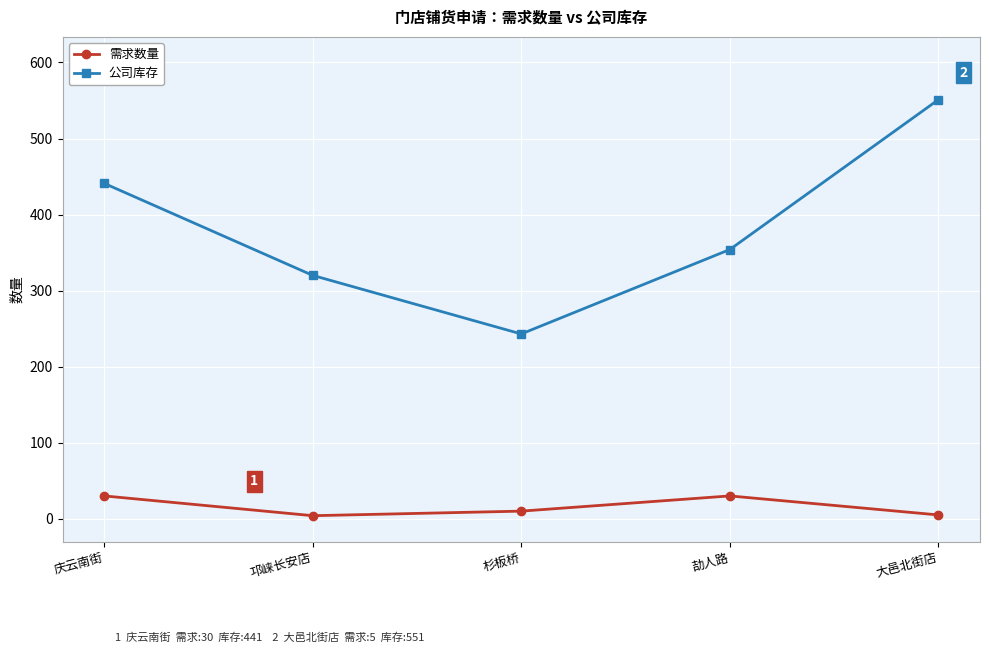

What is the label of the 2nd point from the right?

劼人路